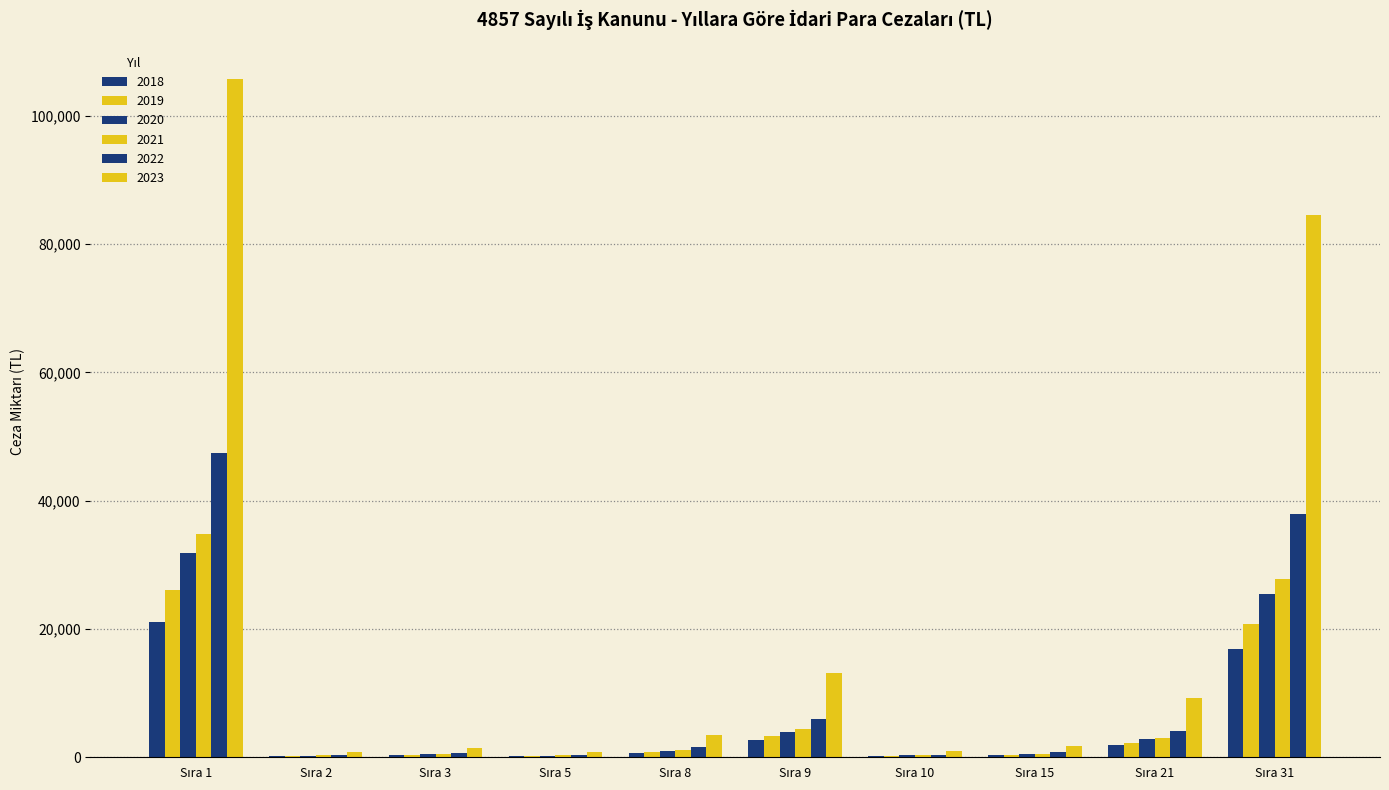

How many groups of bars are there?

10